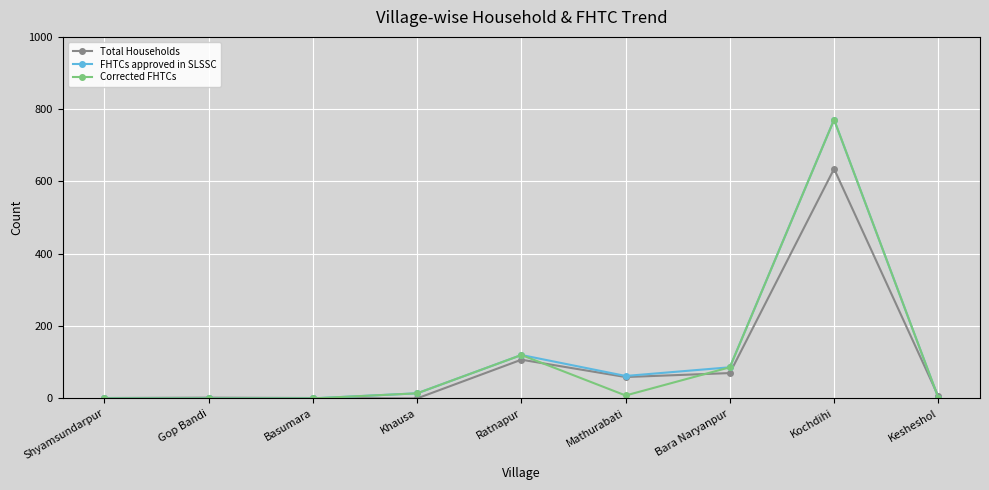

What is the label of the 5th point from the left?

Ratnapur